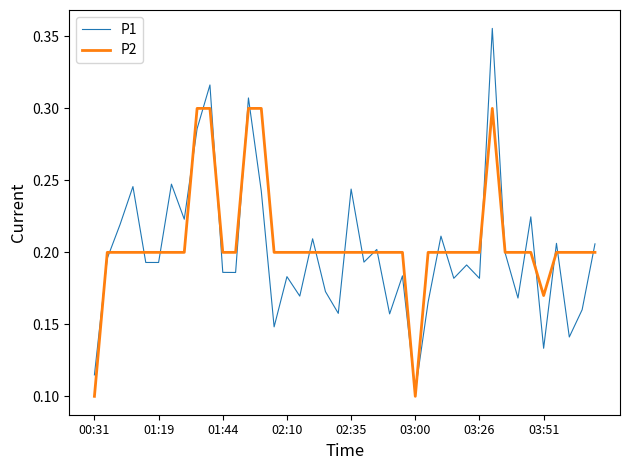

List the series in order of their peak value, lowest first.

P2, P1